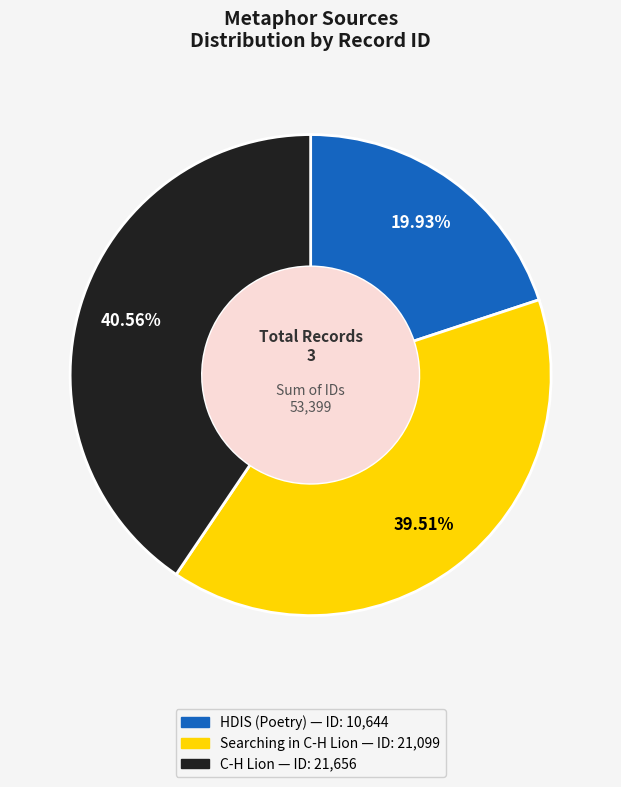

Combined, what portion of the pie is Searching in C-H Lion and HDIS (Poetry)?

59.4%